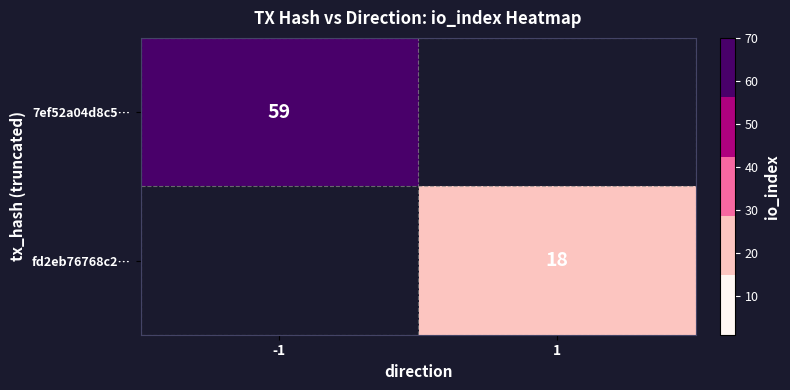

The fd2eb76768c2… series shows 18 at 1. True or false?

True